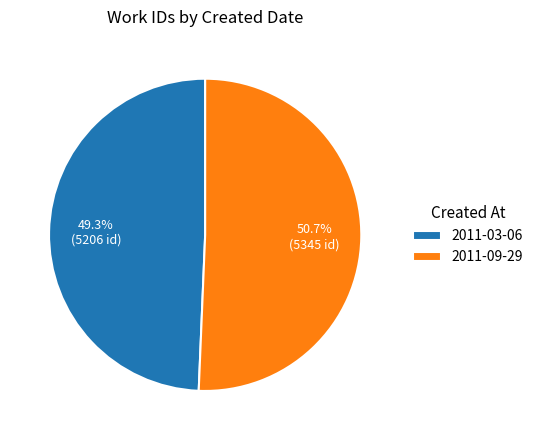

What is the smallest slice in the pie chart?

2011-03-06